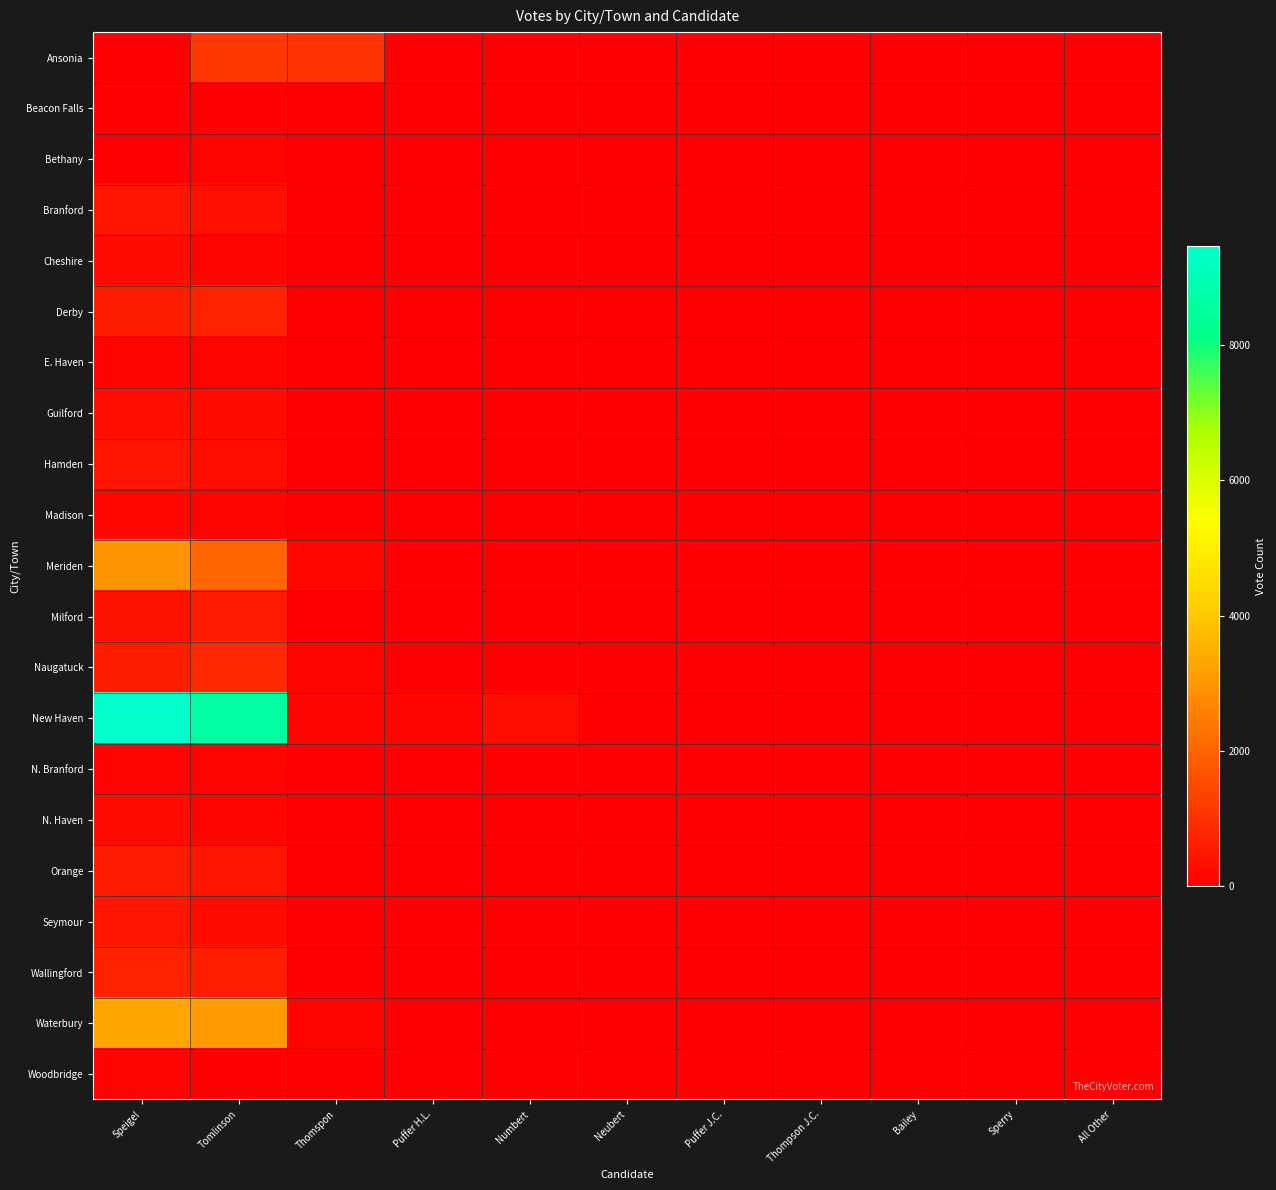

Which series has the largest range (max minus min)?

New Haven